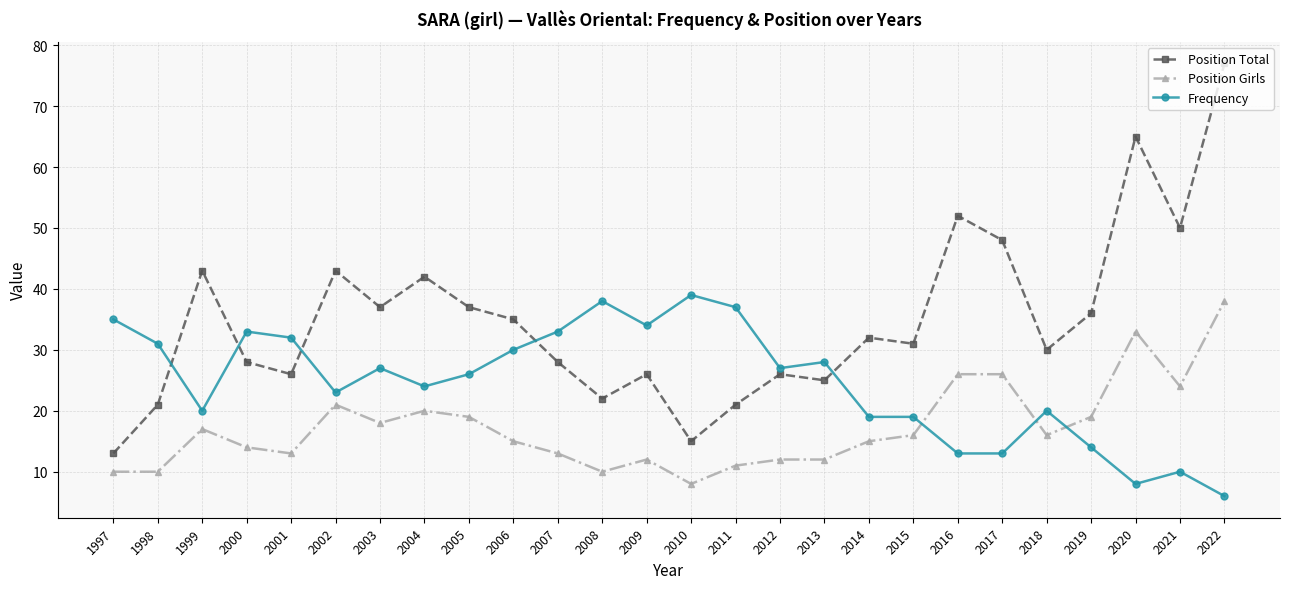

At which label does Position Girls first exceed 16?

1999